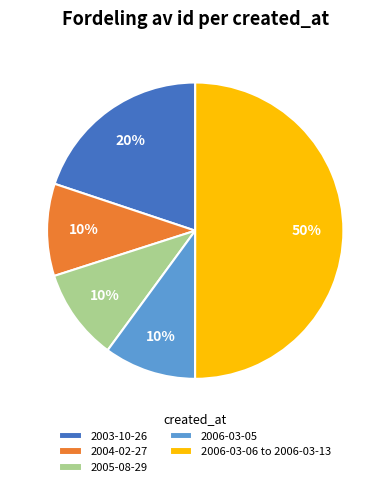

Do 2004-02-27 and 2006-03-05 together represent more than half of the pie?

No